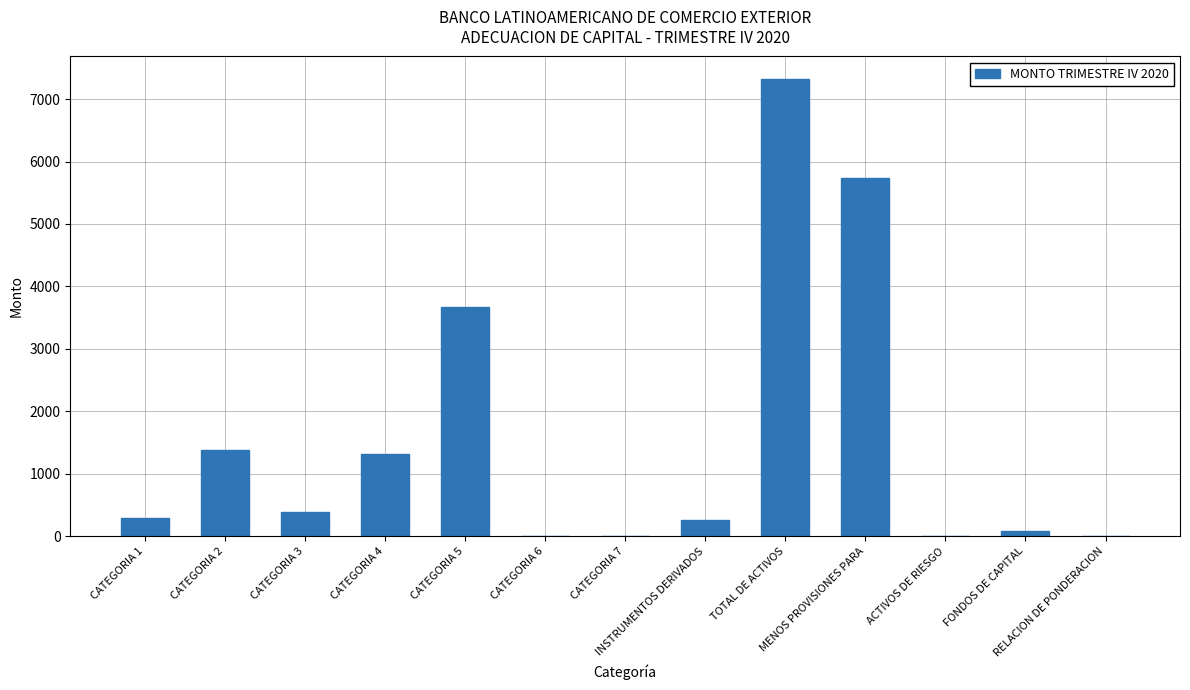

Are the bars horizontal?

No